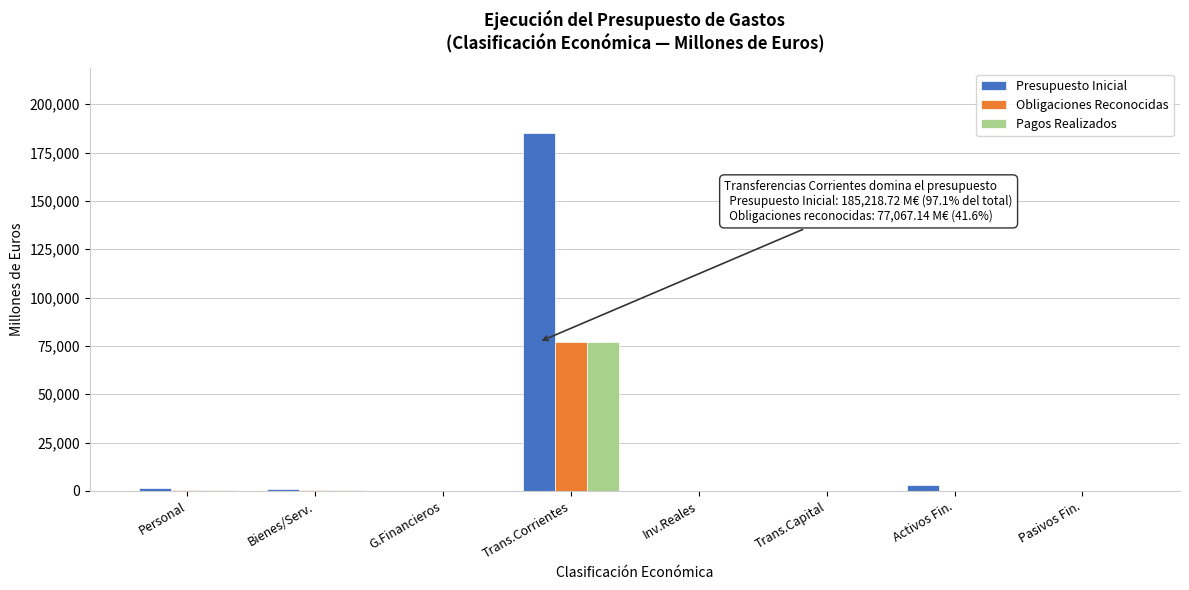

The Pagos Realizados series shows 0.0 at Pasivos Fin.. True or false?

True